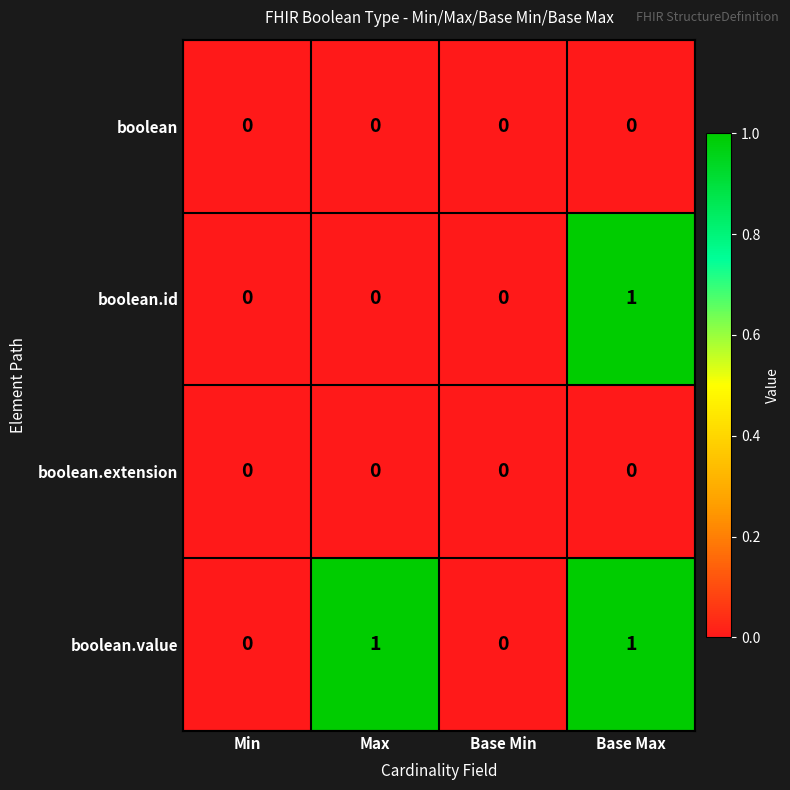

Which series has the largest total across all categories?

boolean.value